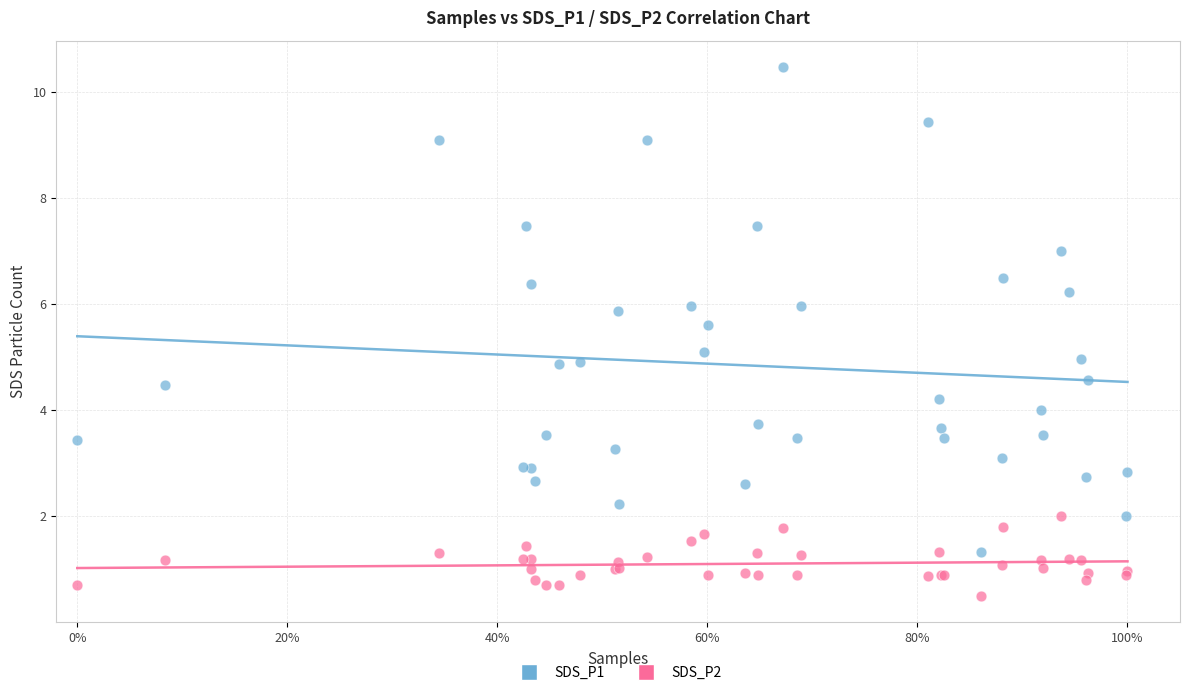

Which series has the widest spread of Y values?

SDS_P1